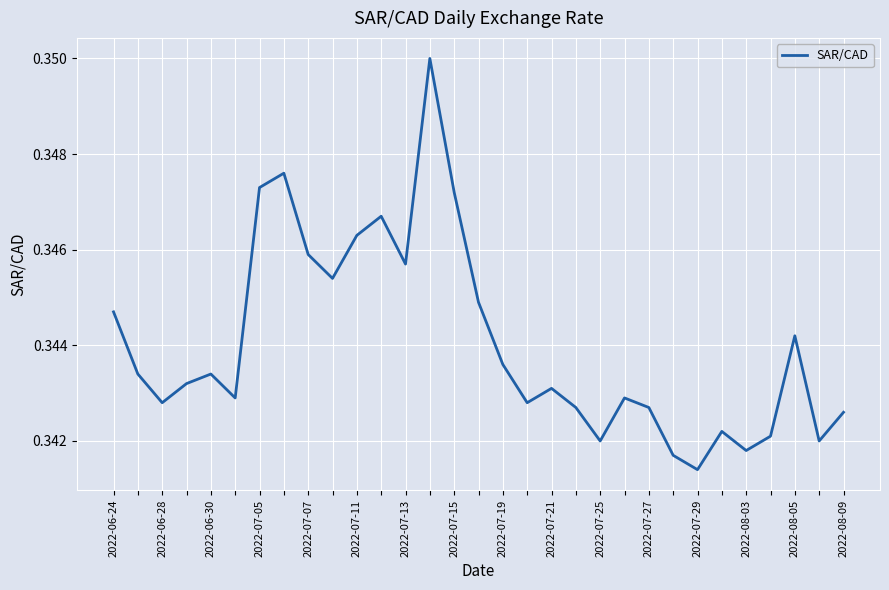

How many lines are shown in the chart?

1